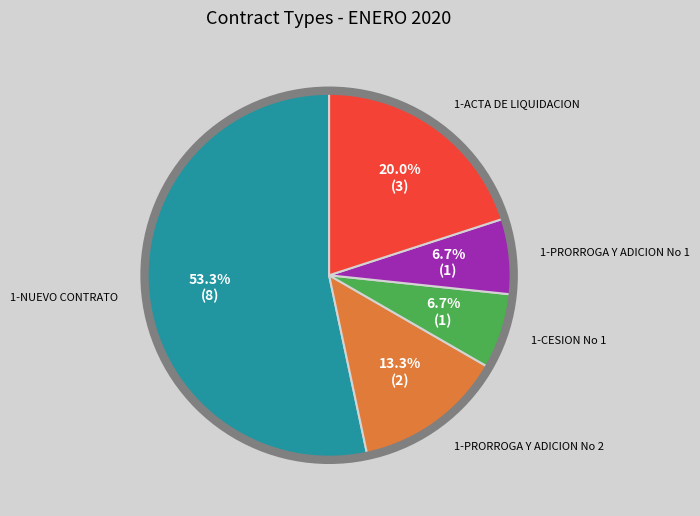

What is the ratio of the value at 1-CESION No 1 to the value at 1-PRORROGA Y ADICION No 1?

1.0